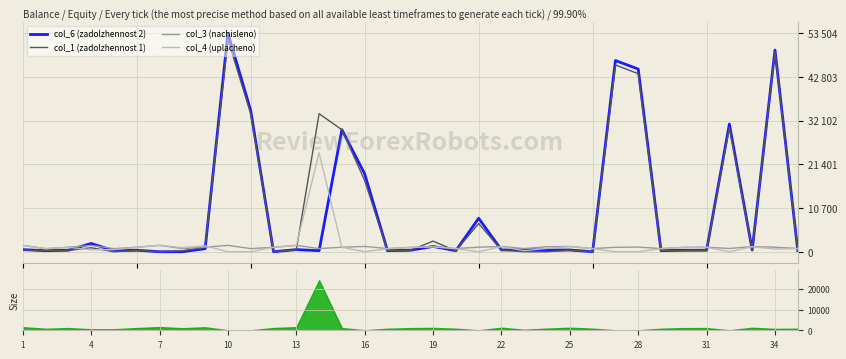

At which label does col_6 (zadolzhennost 2) reach its minimum?

22